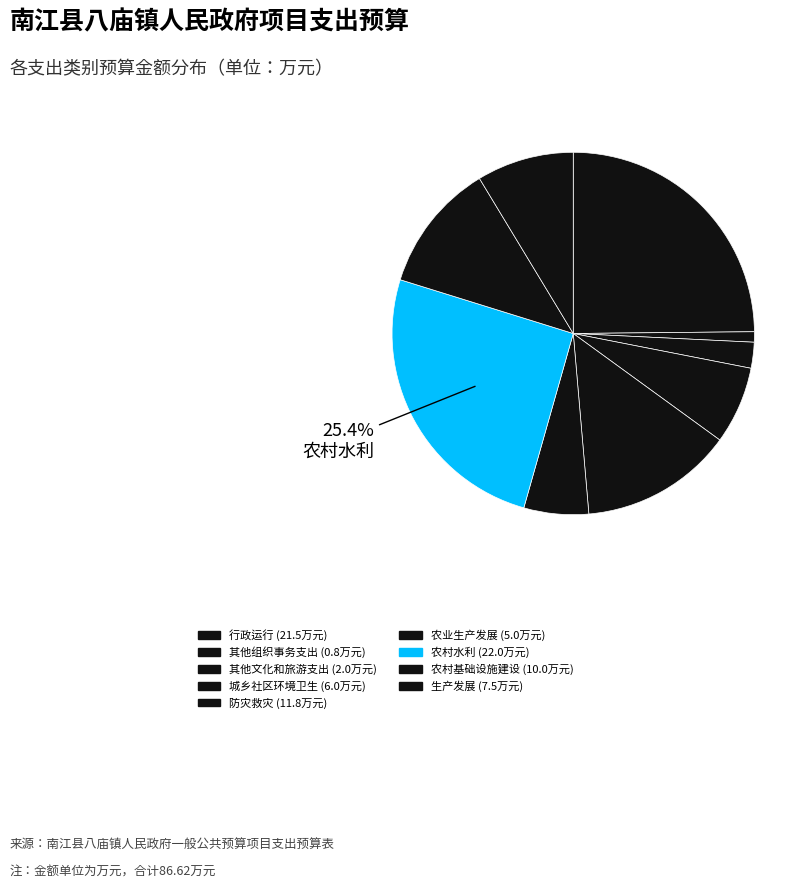

Does 城乡社区环境卫生 represent more than half of the total?

No